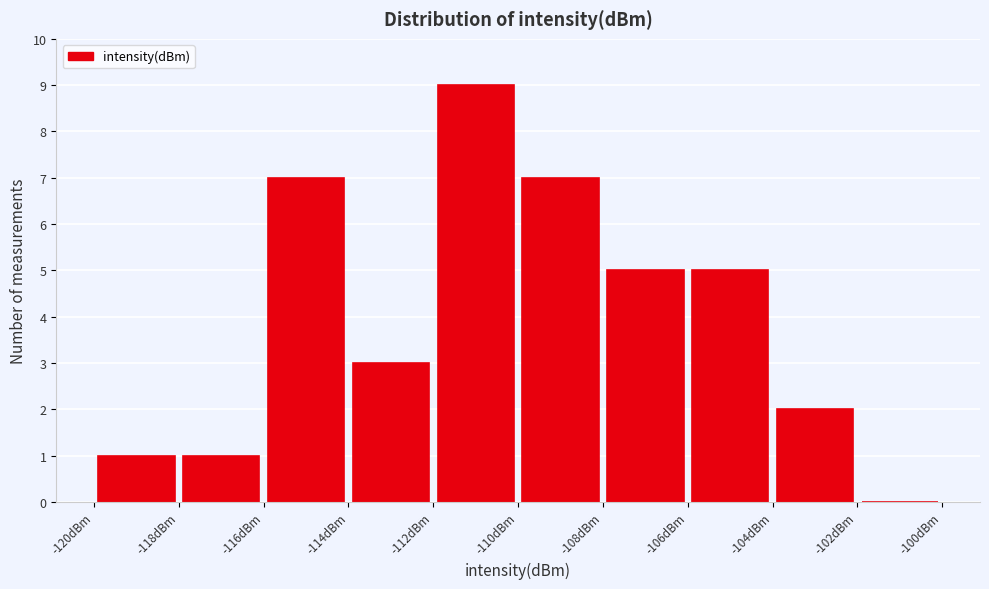

Reading left to right, transcribe this chart: for each bar, give the range it covers on the x-axis and its height. The values are not printed on the chart, so give them approximately, as read against the axis.

-120 to -118: 1
-118 to -116: 1
-116 to -114: 7
-114 to -112: 3
-112 to -110: 9
-110 to -108: 7
-108 to -106: 5
-106 to -104: 5
-104 to -102: 2
-102 to -100: 0